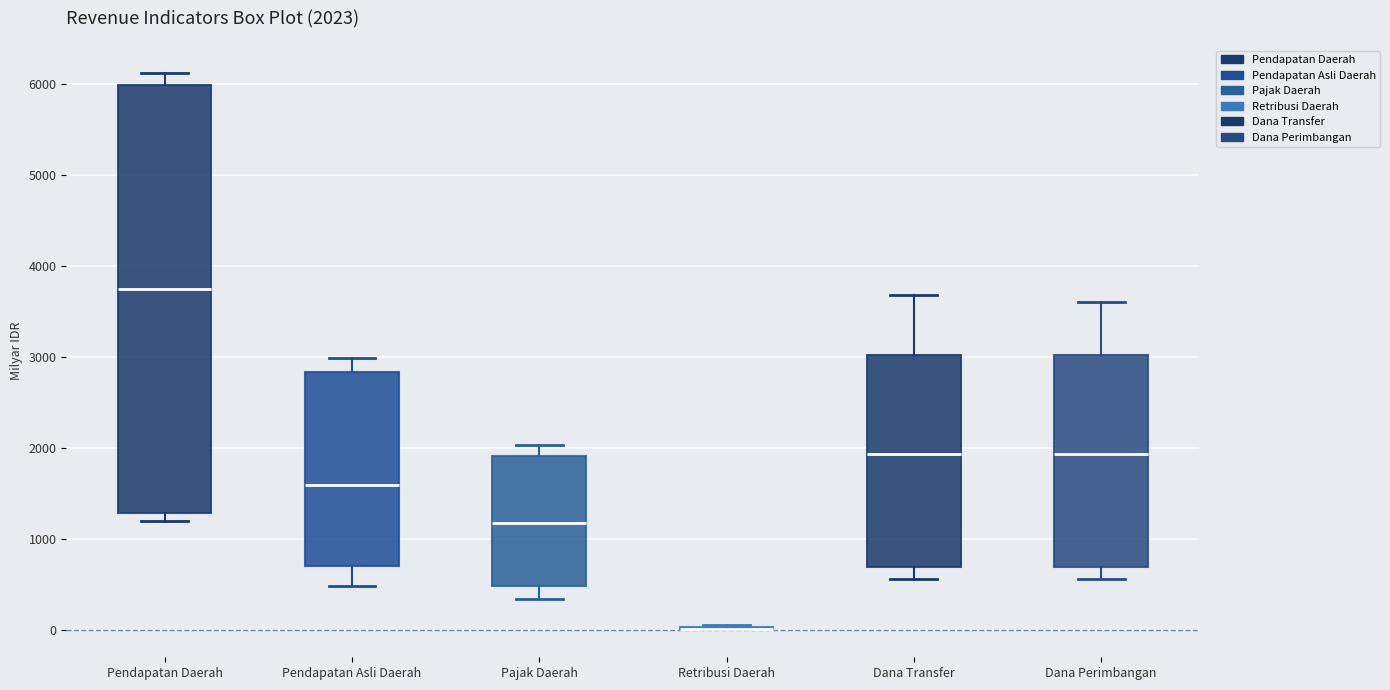

Comparing the boxes themselves (not the whiskers), which one is the tallest?

Pendapatan Daerah